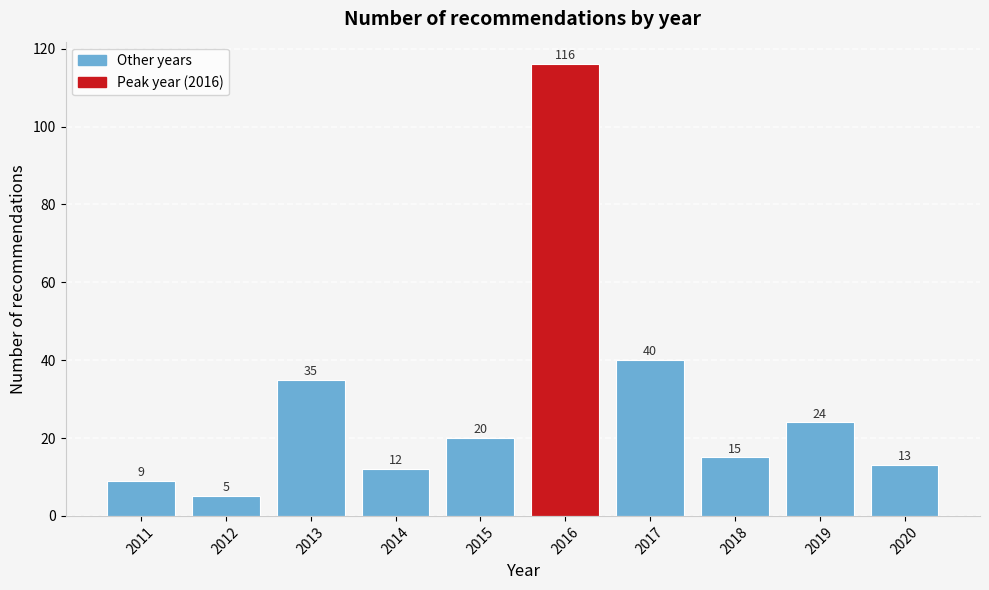

Reading left to right, extract all data points from this chart.

2011=9	2012=5	2013=35	2014=12	2015=20	2016=116	2017=40	2018=15	2019=24	2020=13